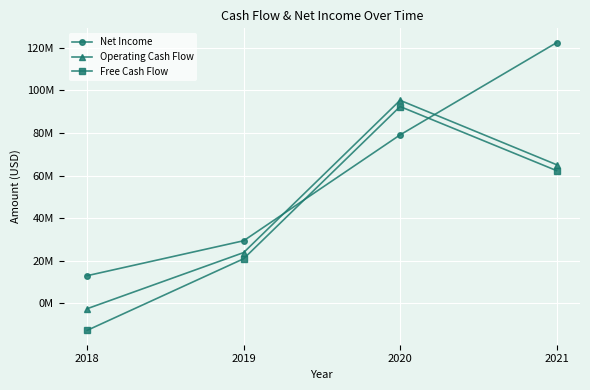

True or false: Free Cash Flow and Operating Cash Flow cross at least once.

False